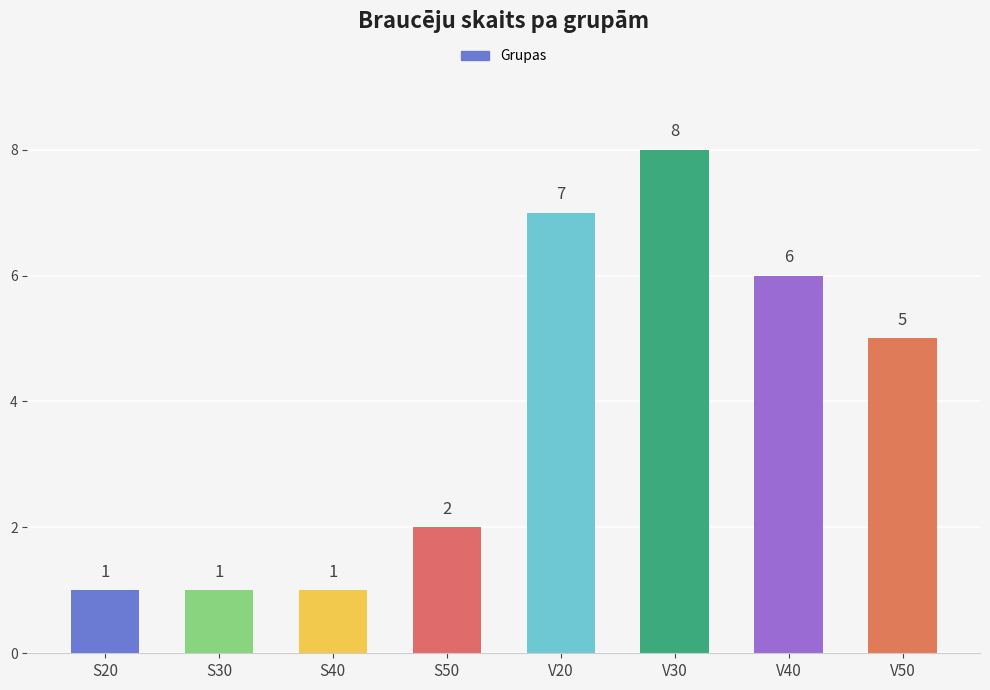

Is it true that the value at V50 is 5?

True